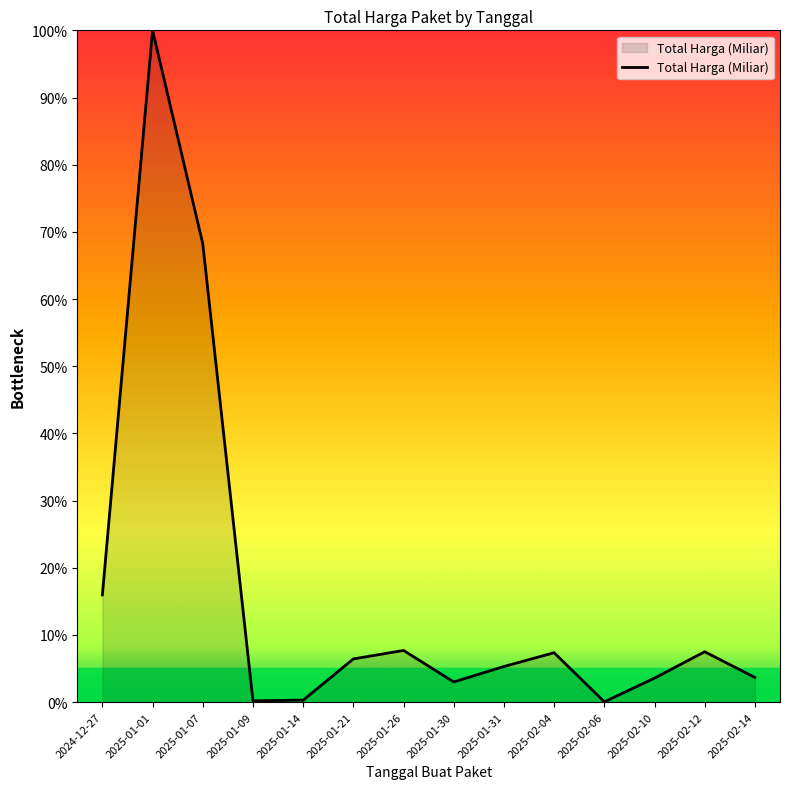

Which has a higher value, 2024-12-27 or 2025-01-01?

2025-01-01